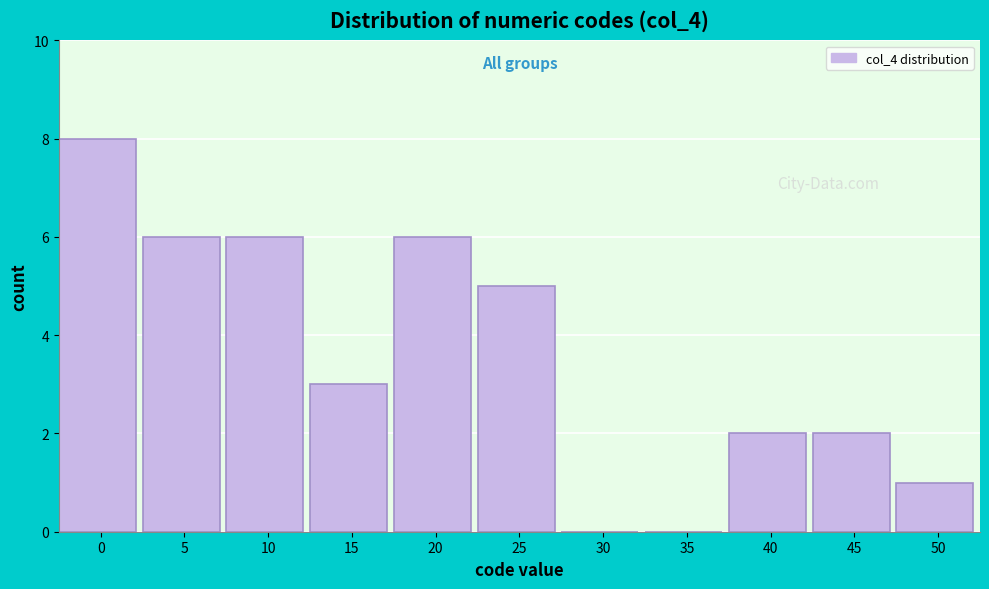

Reading left to right, list all the values displayed in this chart.

0=8	5=6	10=6	15=3	20=6	25=5	30=0	35=0	40=2	45=2	50=1